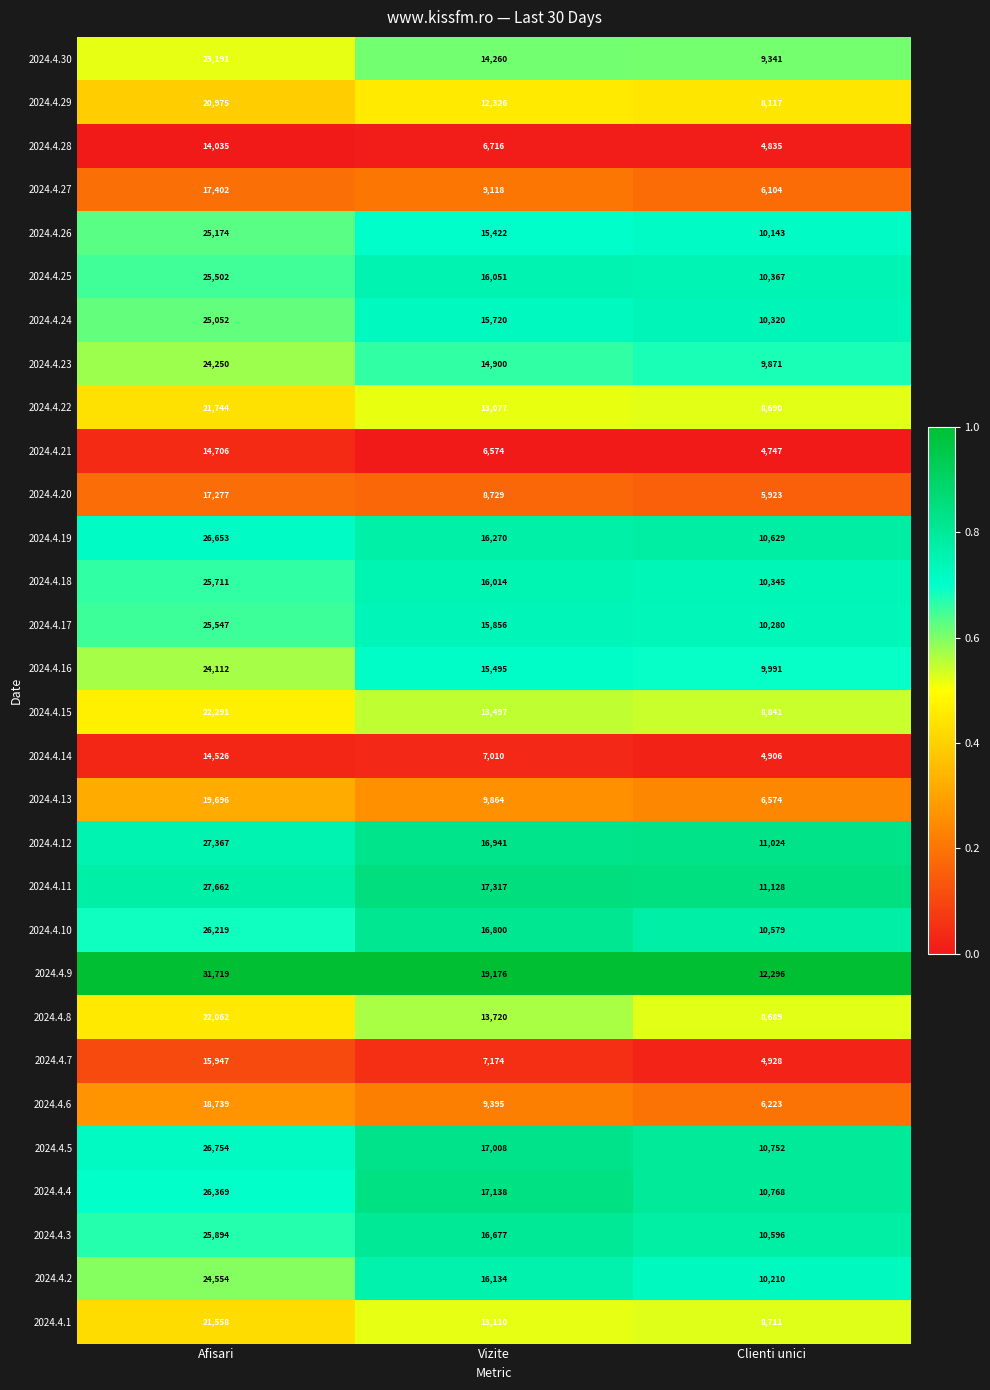

What is the difference between the maximum and minimum values in the 2024.4.4 series?

15601